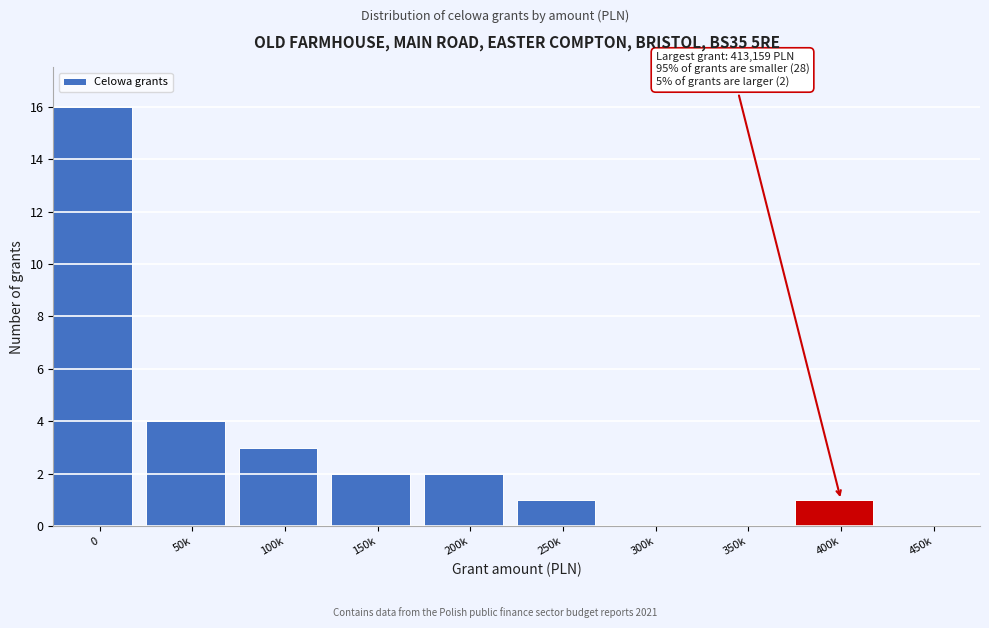

Reading left to right, what are all the values shown in this chart?

0=16	50k=4	100k=3	150k=2	200k=2	250k=1	300k=0	350k=0	400k=1	450k=0